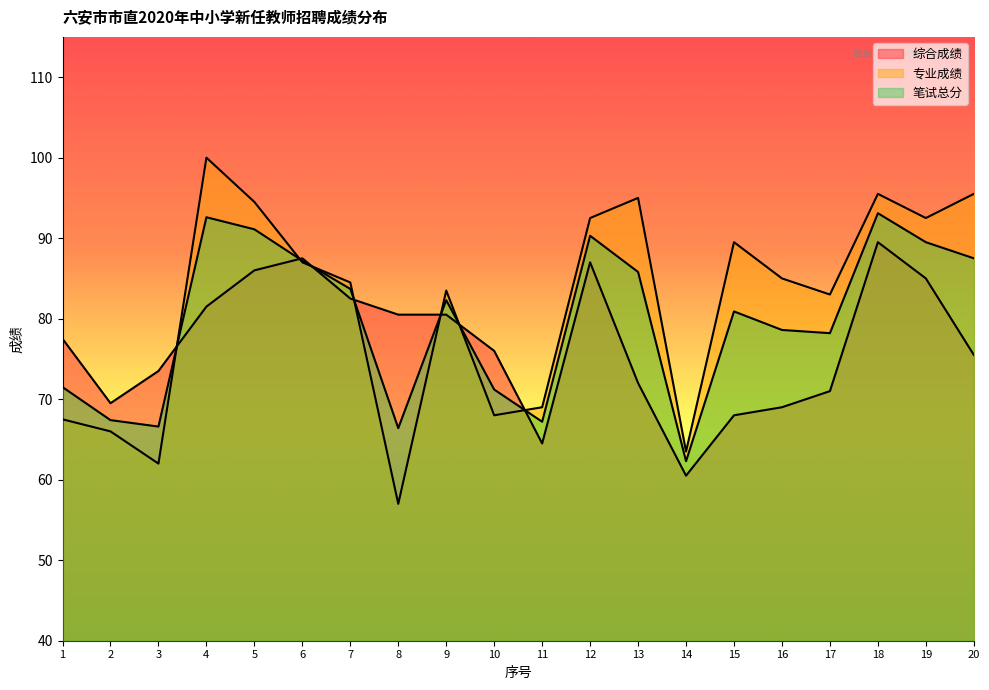

List the labels in order of 专业成绩 value, largest first.

4, 18, 20, 13, 5, 12, 19, 15, 6, 16, 7, 9, 17, 11, 10, 1, 2, 14, 3, 8